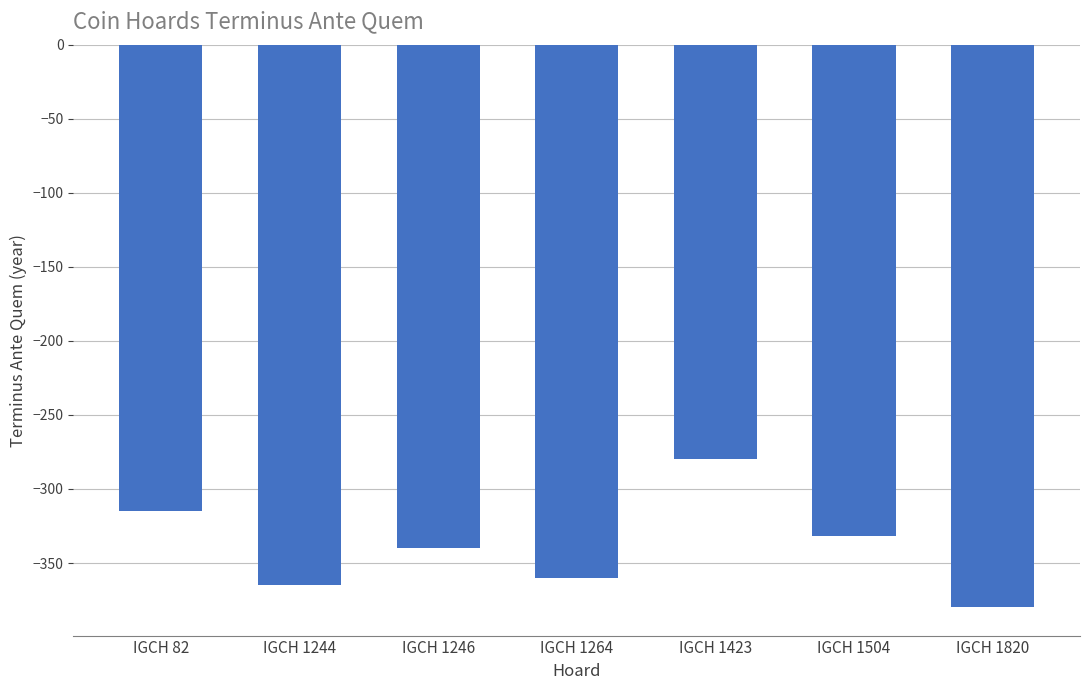

Which has a higher value, IGCH 1264 or IGCH 1504?

IGCH 1504